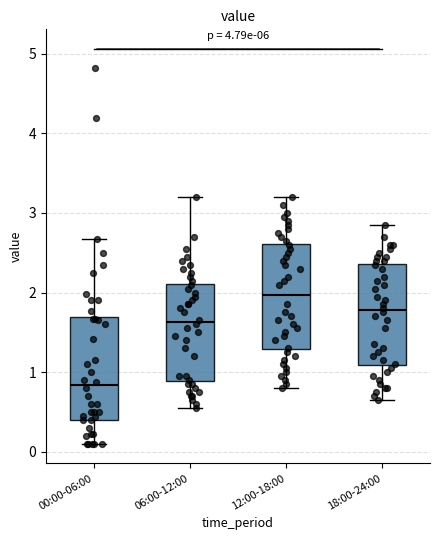

Reading left to right, read every box against the y-axis: the position of its median line, the range the box covers, and the ends of its whiskers. The values are not printed on the chart, so give them approximately, as read against the axis.

00:00-06:00: median 0.8, box 0.4 to 1.7, whiskers 0.1 to 2.7
06:00-12:00: median 1.6, box 0.9 to 2.1, whiskers 0.6 to 3.2
12:00-18:00: median 2.0, box 1.3 to 2.6, whiskers 0.8 to 3.2
18:00-24:00: median 1.8, box 1.1 to 2.4, whiskers 0.7 to 2.9